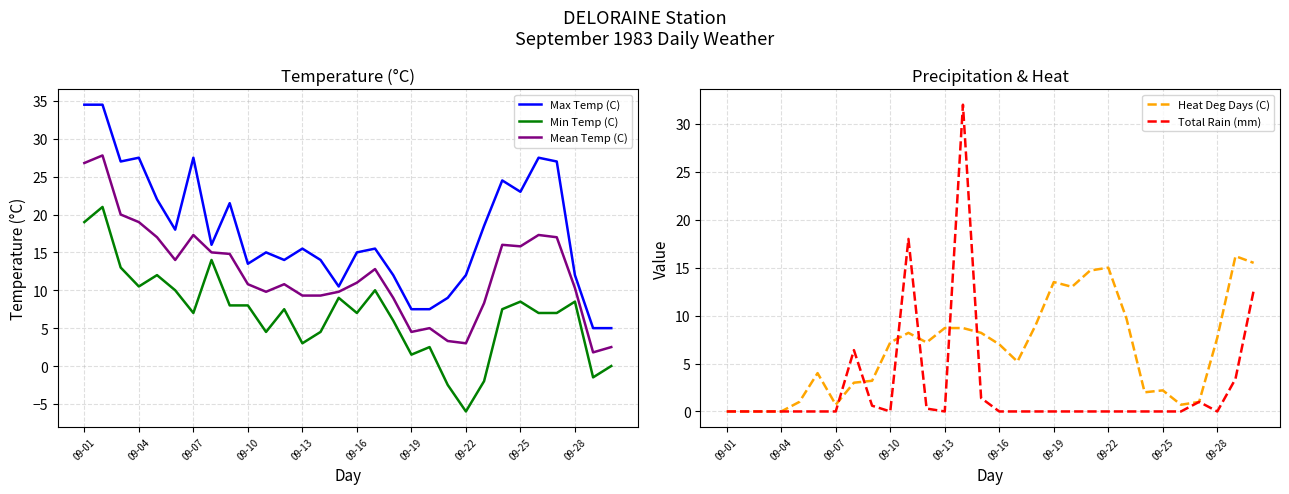

Reading left to right, list all the values displayed in this chart.

Max Temp (C): 34.5	34.5	27.0	27.5	22.0	18.0	27.5	16.0	21.5	13.5	15.0	14.0	15.5	14.0	10.5	15.0	15.5	12.0	7.5	7.5	9.0	12.0	18.5	24.5	23.0	27.5	27.0	12.0	5.0	5.0
Min Temp (C): 19.0	21.0	13.0	10.5	12.0	10.0	7.0	14.0	8.0	8.0	4.5	7.5	3.0	4.5	9.0	7.0	10.0	6.0	1.5	2.5	-2.5	-6.0	-2.0	7.5	8.5	7.0	7.0	8.5	-1.5	0.0
Mean Temp (C): 26.8	27.8	20.0	19.0	17.0	14.0	17.3	15.0	14.8	10.8	9.8	10.8	9.3	9.3	9.8	11.0	12.8	9.0	4.5	5.0	3.3	3.0	8.3	16.0	15.8	17.3	17.0	10.3	1.8	2.5
Heat Deg Days (C): 0.0	0.0	0.0	0.0	1.0	4.0	0.7	3.0	3.2	7.2	8.2	7.2	8.7	8.7	8.2	7.0	5.2	9.0	13.5	13.0	14.7	15.0	9.7	2.0	2.2	0.7	1.0	7.7	16.2	15.5
Total Rain (mm): 0.0	0.0	0.0	0.0	0.0	0.0	0.0	6.4	0.6	0.0	18.0	0.3	0.0	32.0	1.4	0.0	0.0	0.0	0.0	0.0	0.0	0.0	0.0	0.0	0.0	0.0	1.0	0.0	3.4	12.6